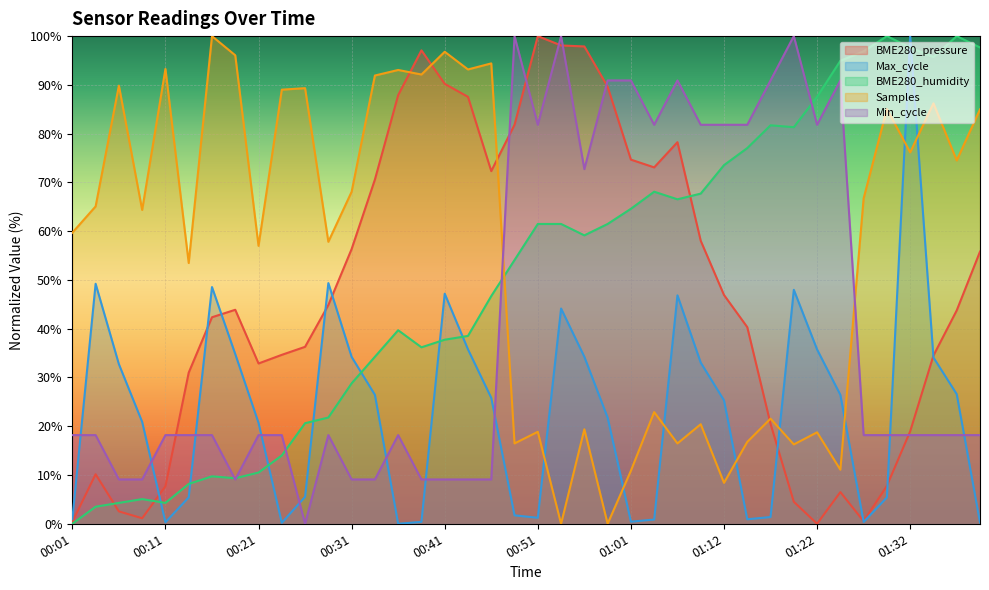

At how many categories does at least one series exceed 31?

40